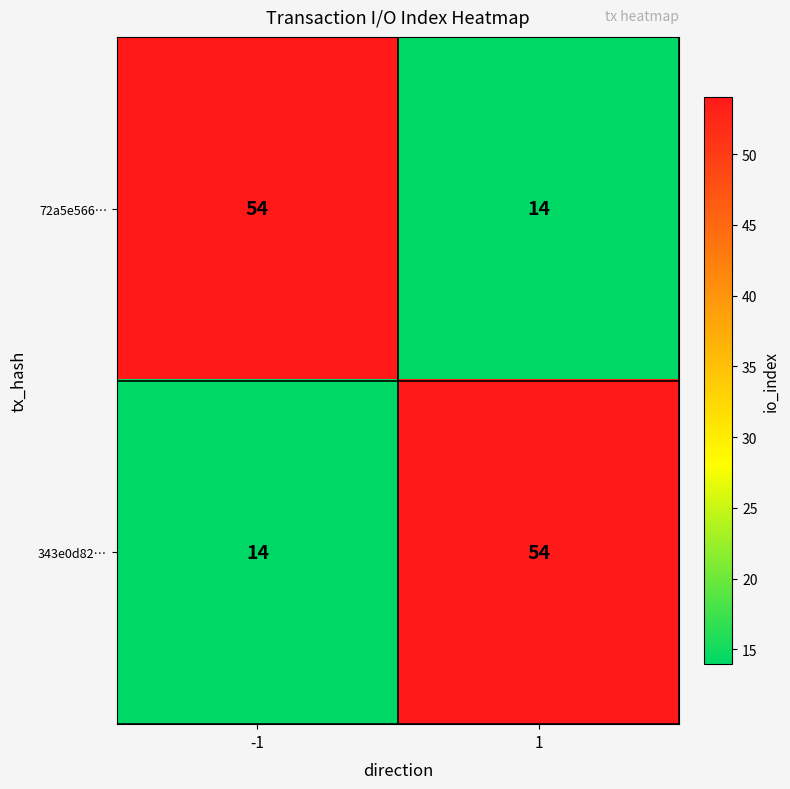

What is the lowest value of the 343e0d82… series?

14